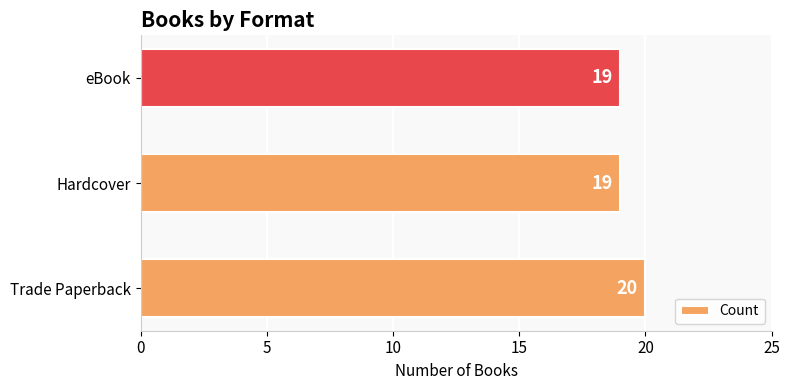

The chart shows a value of 20 at Trade Paperback. True or false?

True